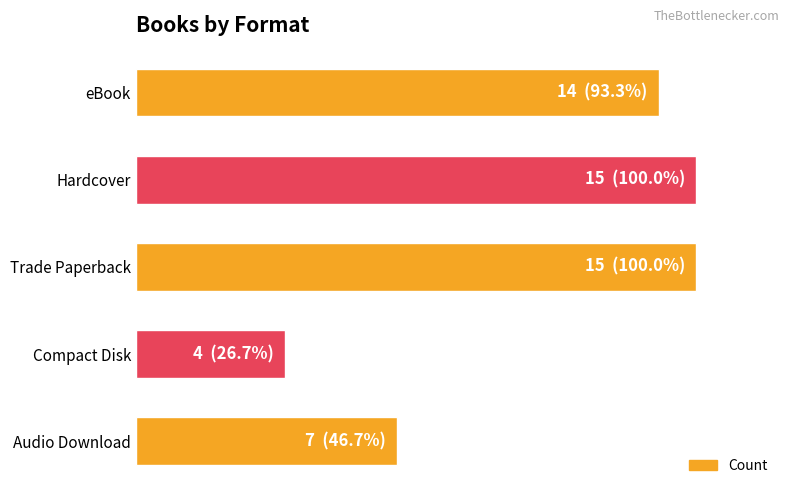

How many data points are above 14?

2